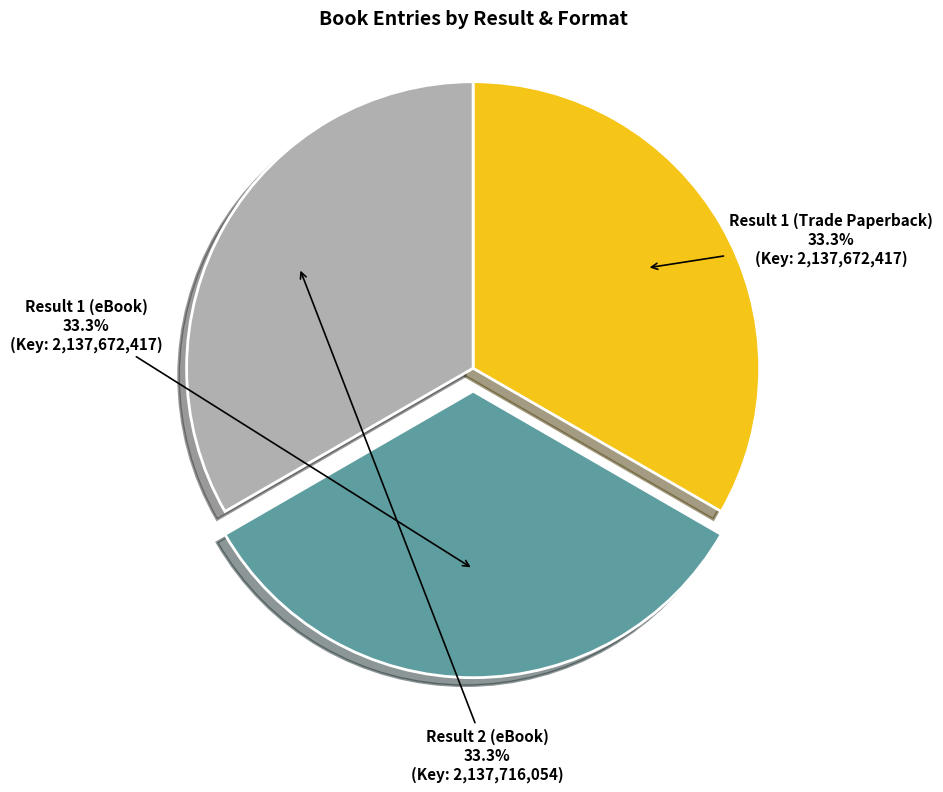

What is the total percentage of Result 1 (eBook) and Result 1 (Trade Paperback)?

66.7%